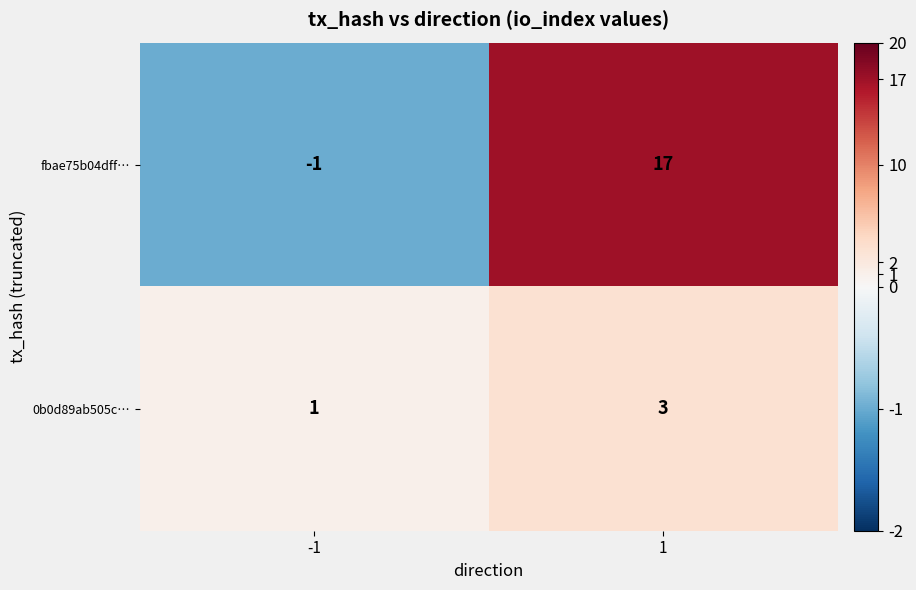

List the series in order of their peak value, highest first.

fbae75b04dff…, 0b0d89ab505c…